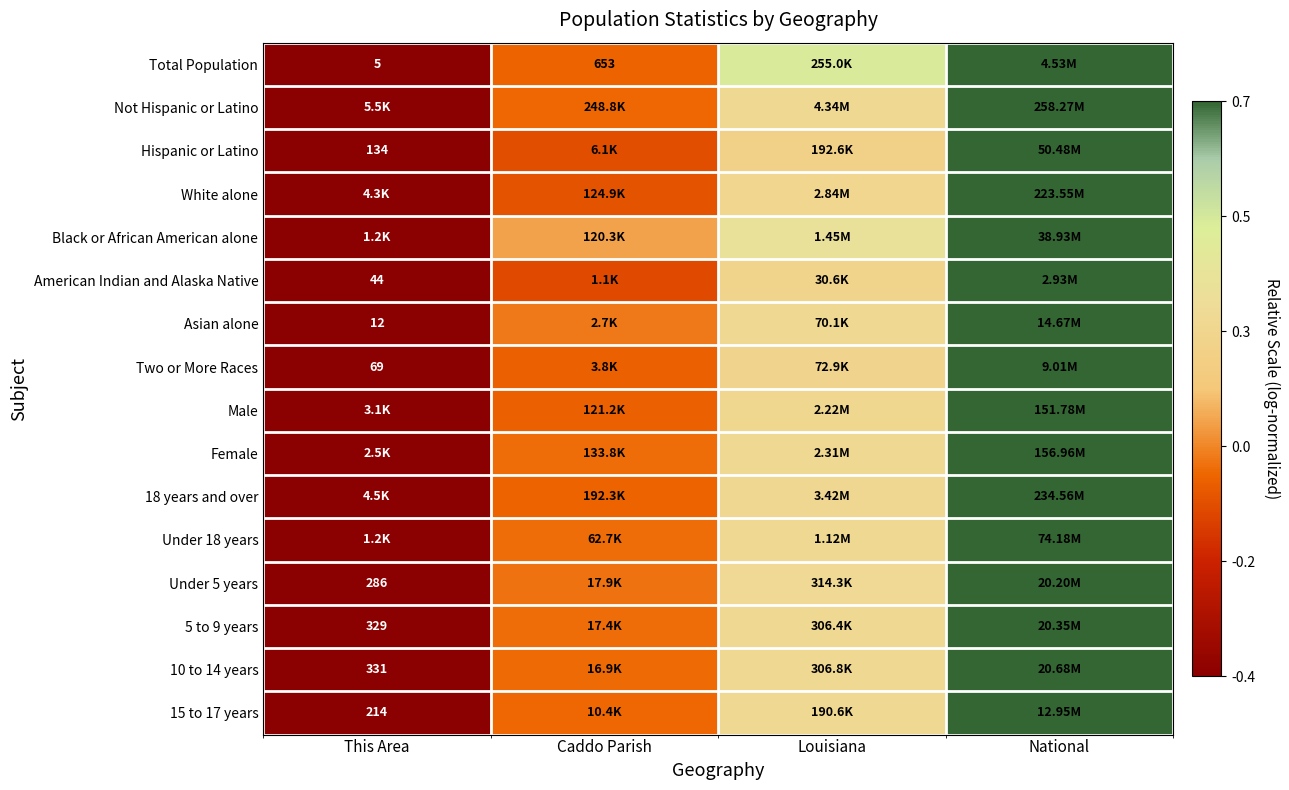

Which has a higher value, National or This Area?

National